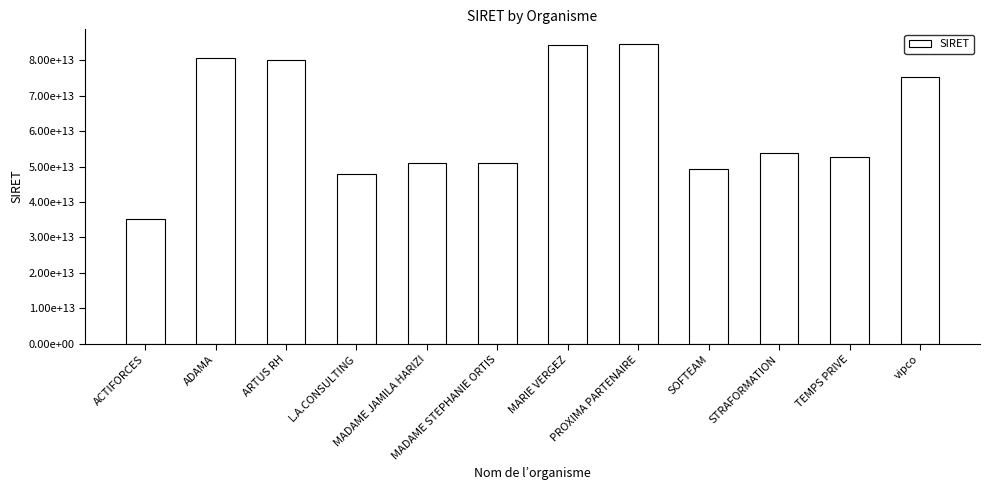

Are the bars horizontal?

No